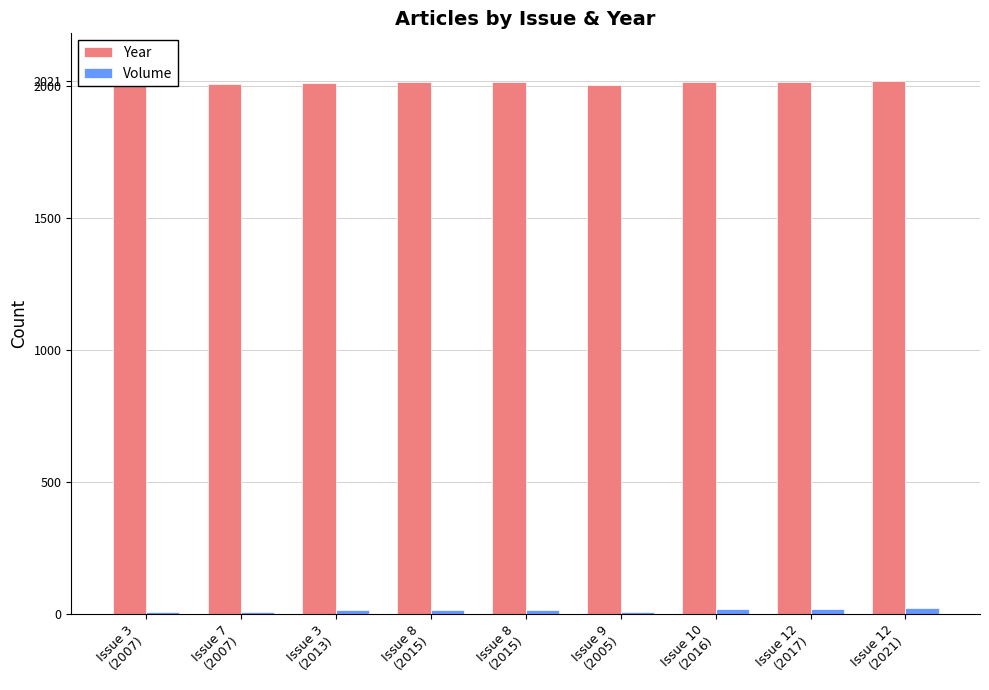

Which series changed the most between Issue 3
(2007) and Issue 12
(2021)?

Year